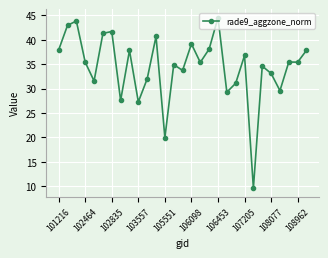

What is the value of the 22nd point from the left?

36.8